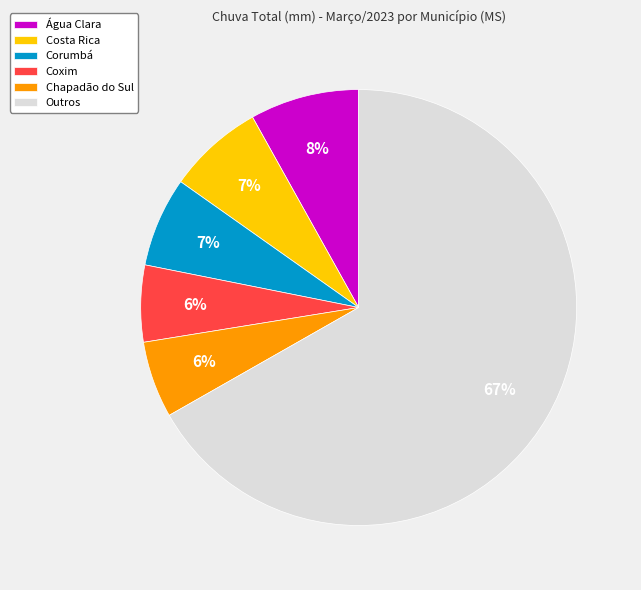

What is the largest slice in the pie chart?

Outros